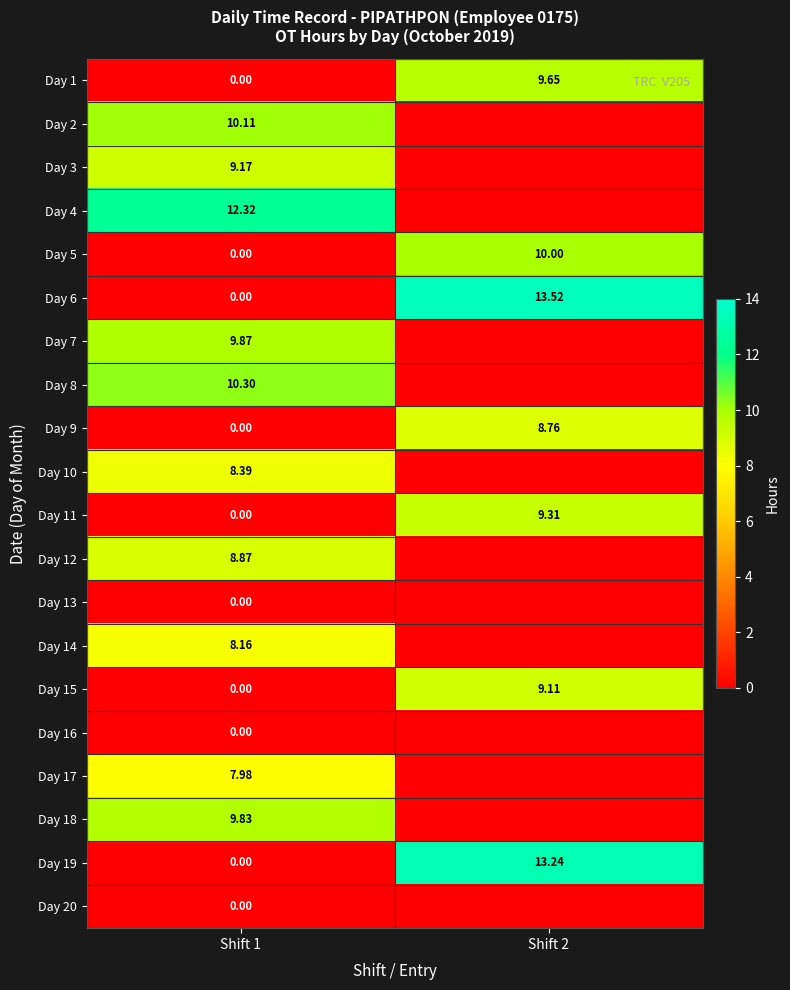

The Day 19 series shows -5.6 at Shift 1. True or false?

False